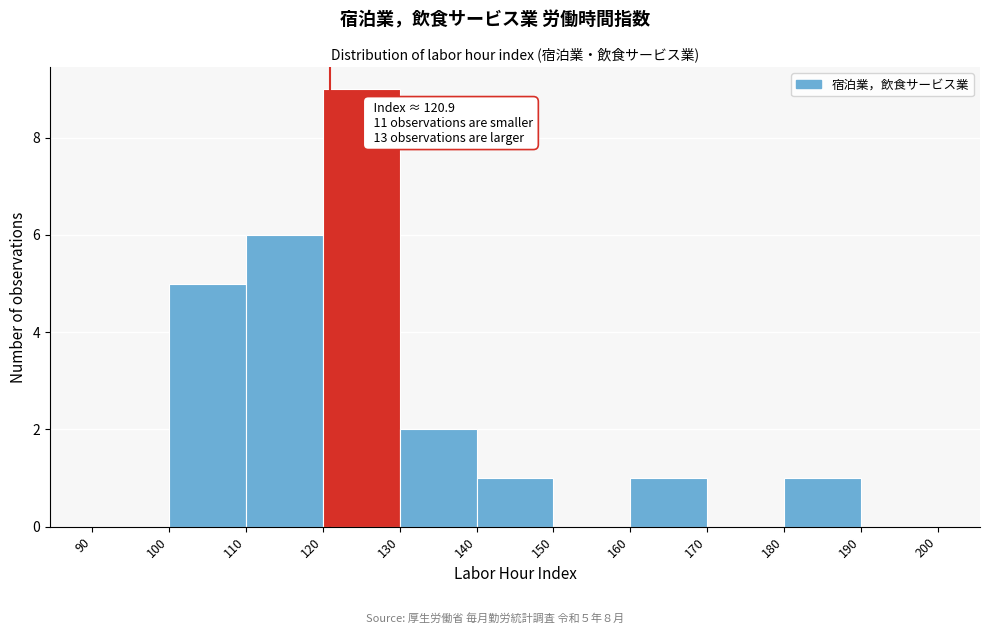

Which range on the x-axis has the tallest bar?

120 to 130